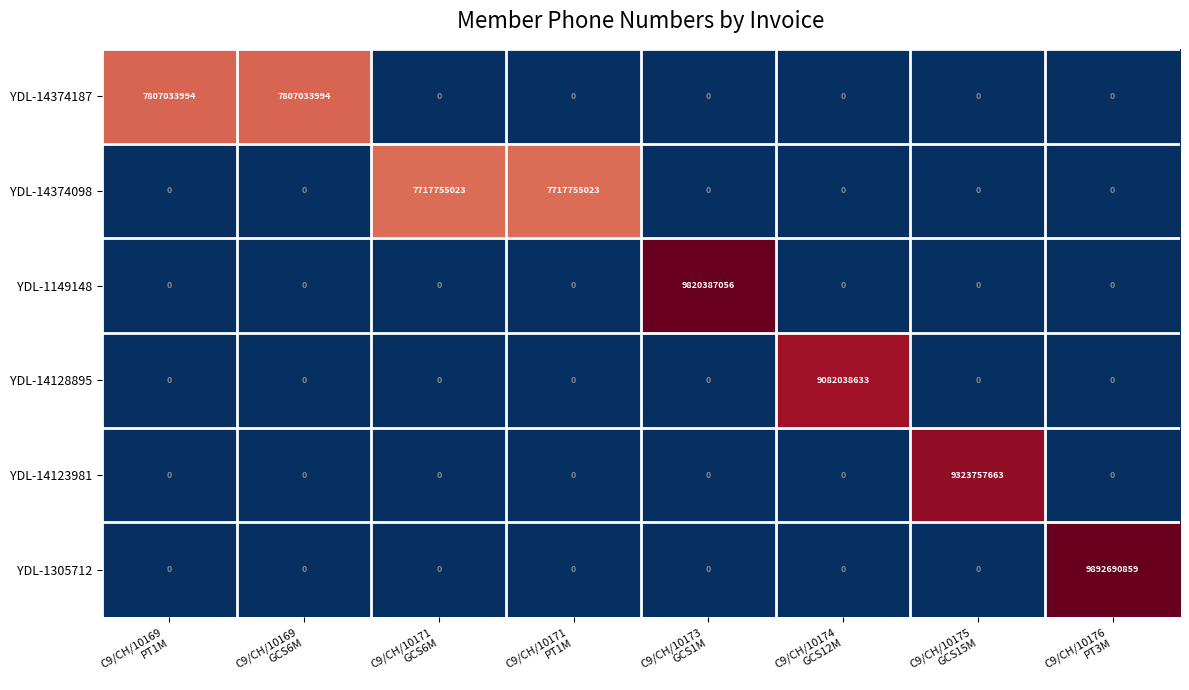

Which series has the largest total across all categories?

YDL-14374187